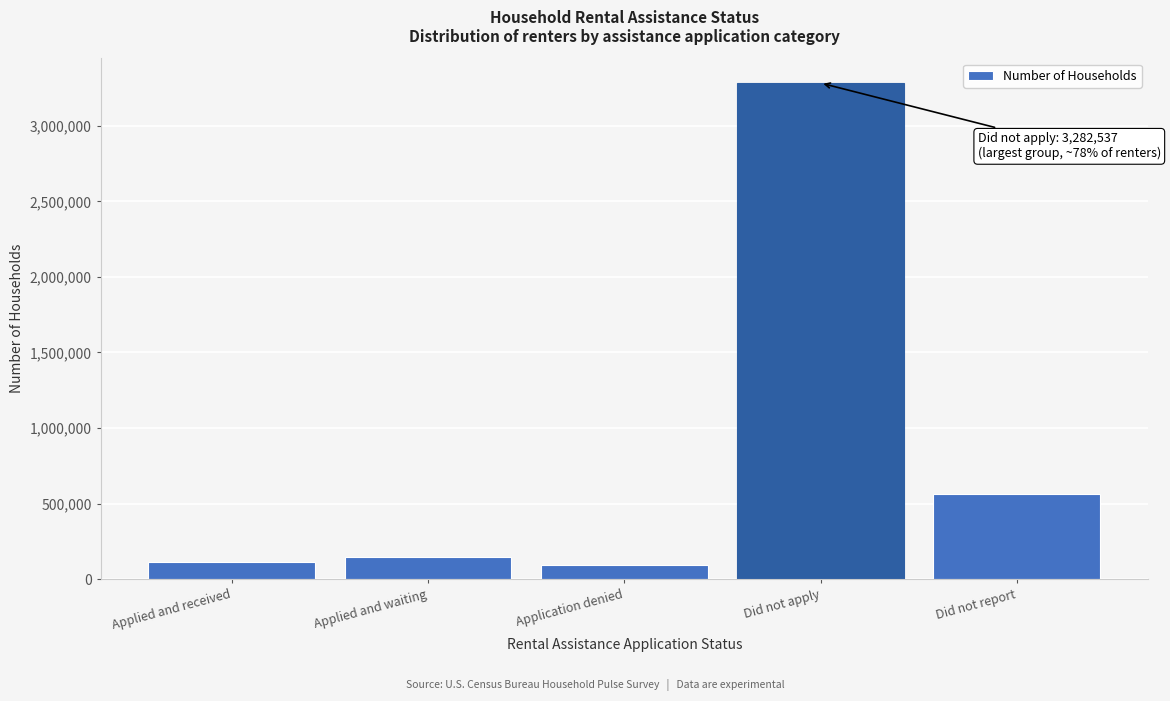

Reading right to left, extract all data points from this chart.

564780	3282537	93701	148425	113262